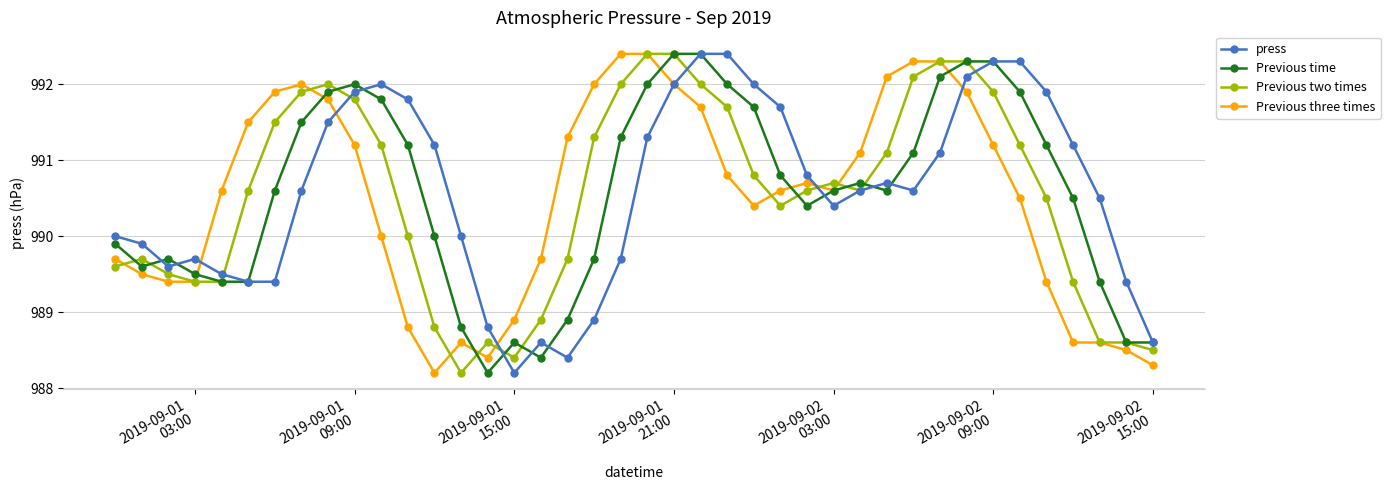

What is the difference between the second highest and second lowest values in the Previous two times series?

4.0